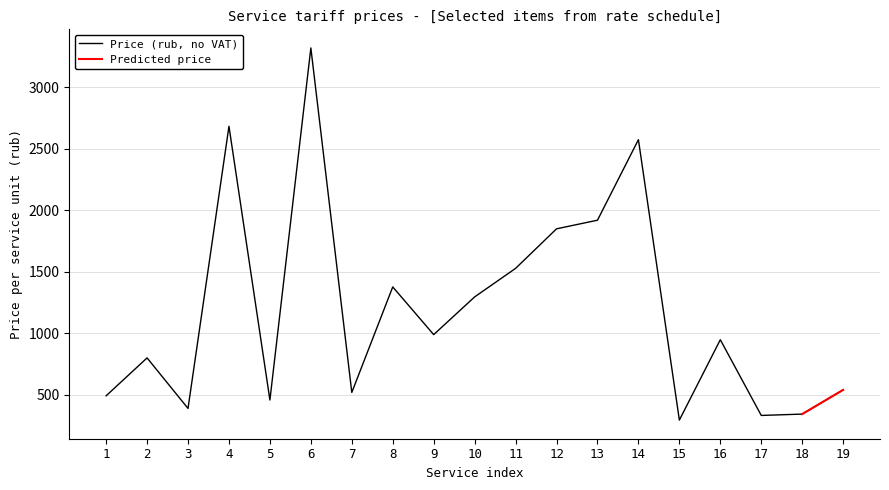

What is the difference between the values at 7 and 11?

1009.2